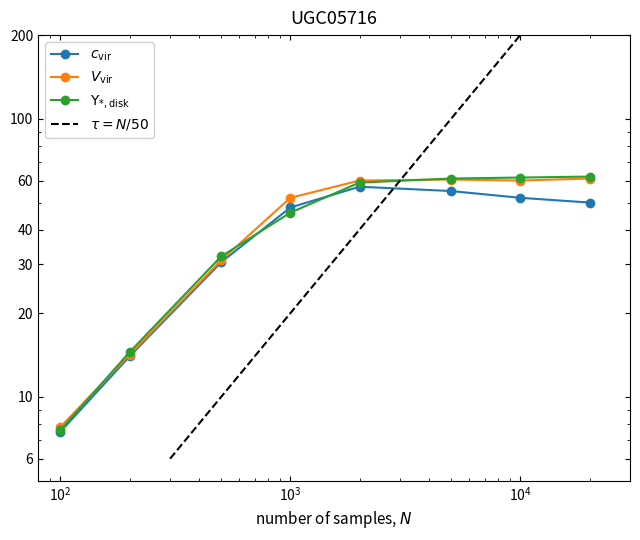

How many interior local peaks does the V_vir series have?

1